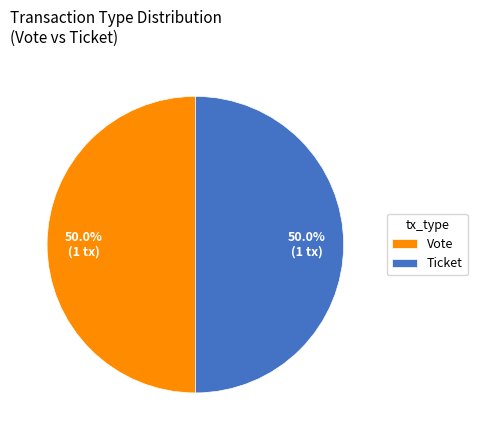

Approximately how many times larger is the value at Vote compared to Ticket?

1.0